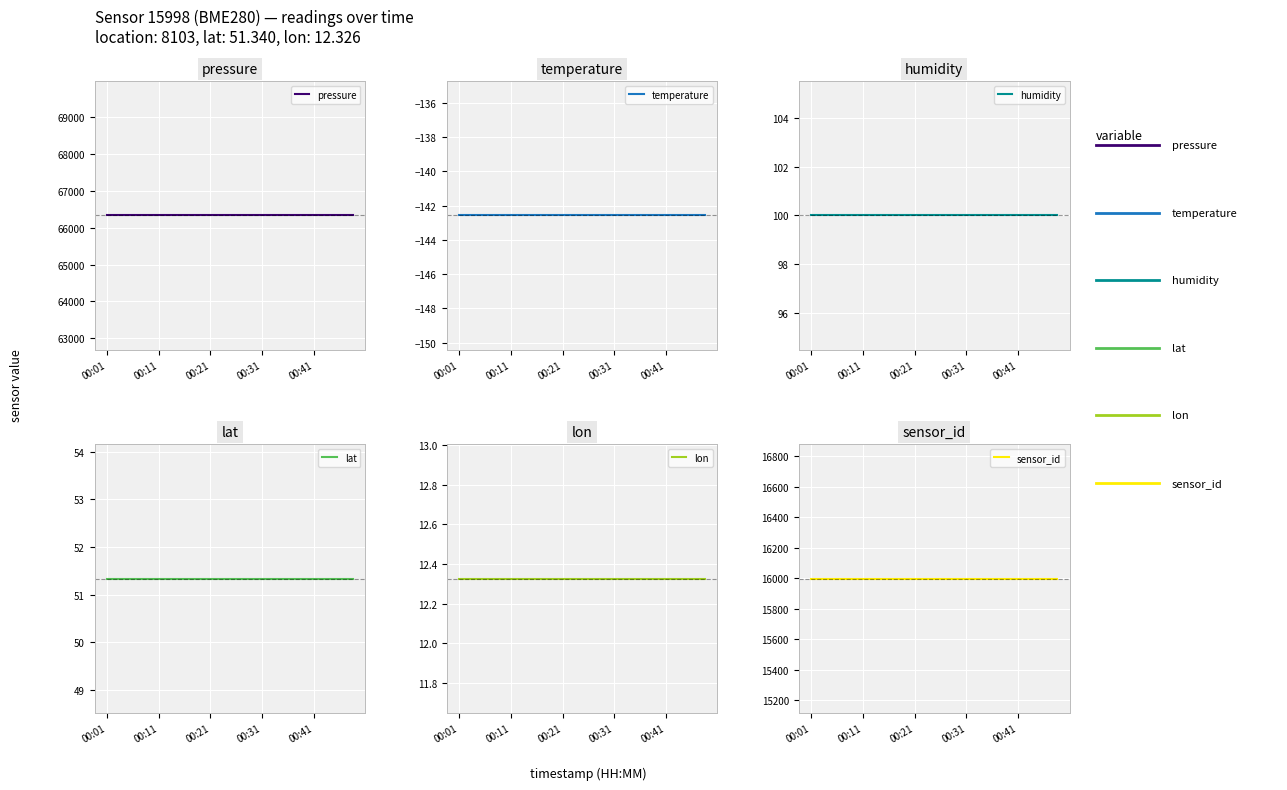

True or false: lat and humidity intersect in this chart.

False